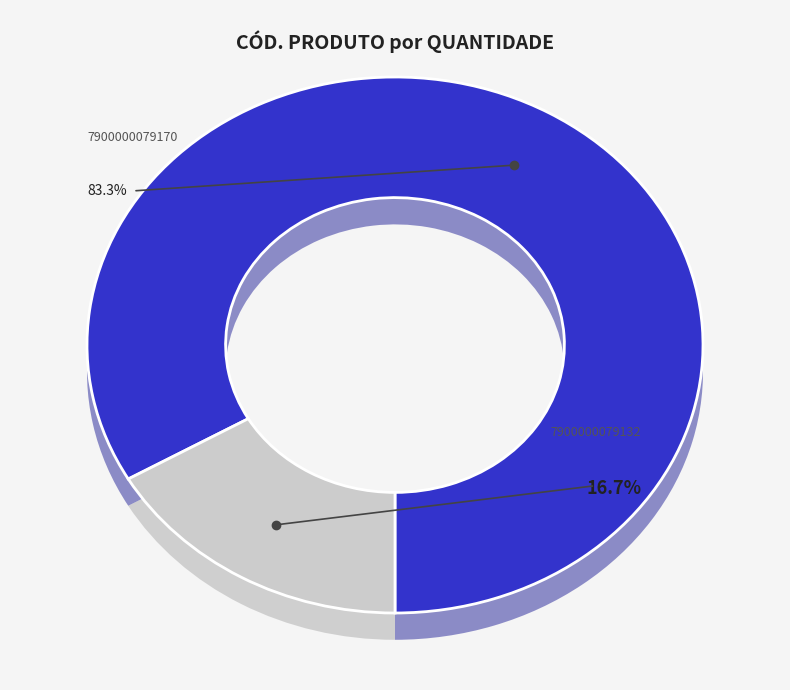

To the nearest percent, what is the difference between the 7900000079170 and 7900000079132 slice percentages?

67%